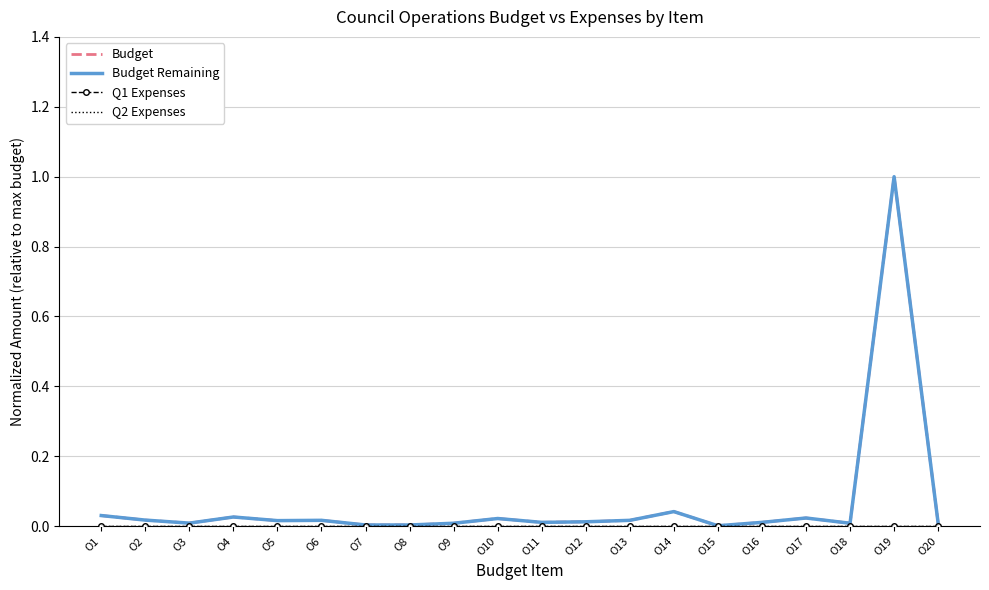

Where is Q2 Expenses nearest to the value 0?

O1